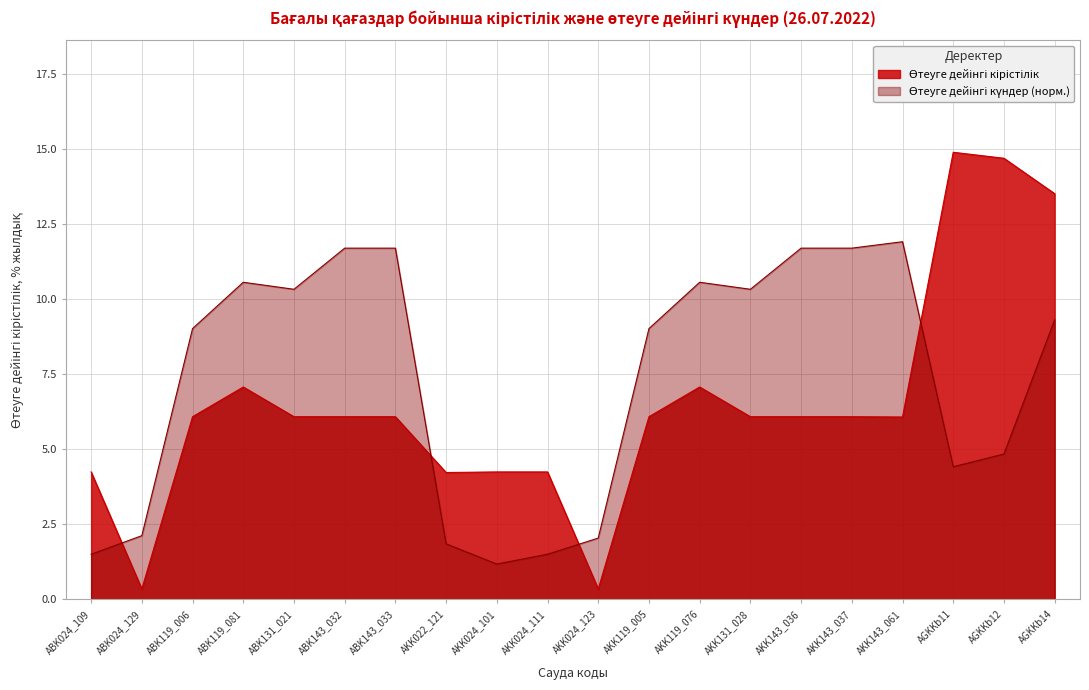

Is it true that Өтеуге дейінгі күндер equals 11.7 at AKK143_037?

True